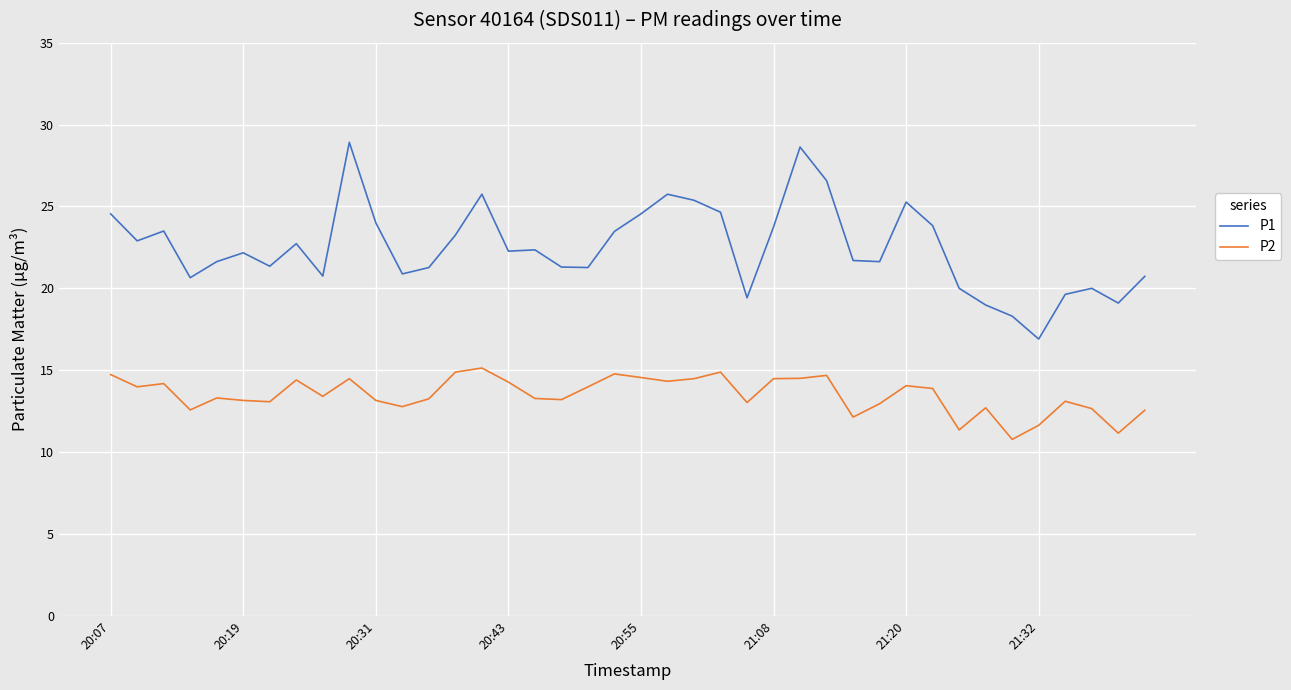

What is the maximum value shown in the chart?

28.9